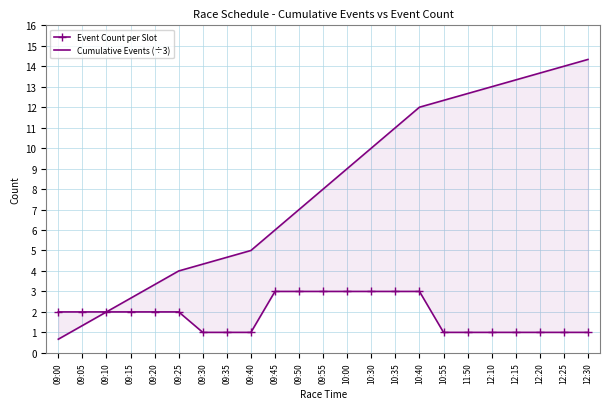

What is the difference between the Event Count per Slot values at 12:10 and 09:10?

1.0